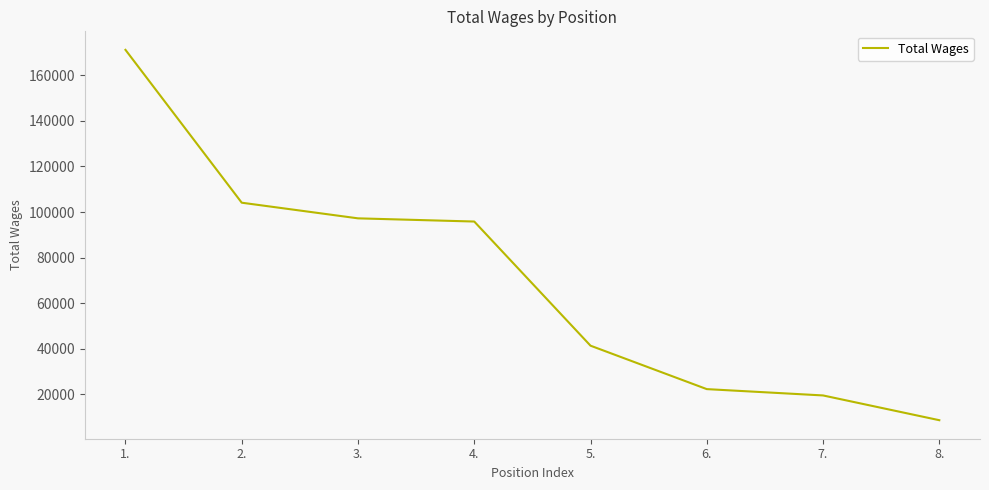

True or false: the data shows 95834 at 4..

True